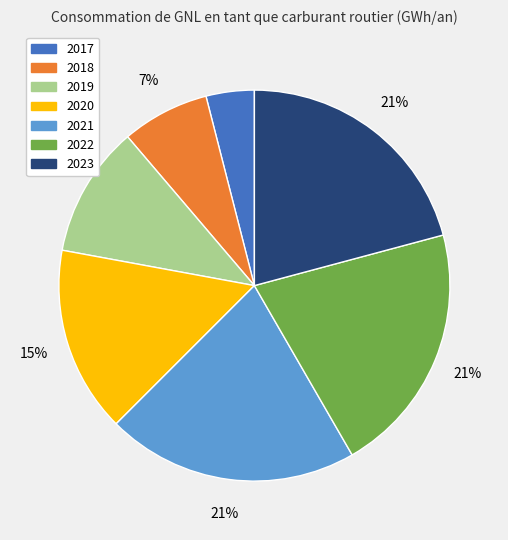

To the nearest percent, what portion does 2018 represent?

7%